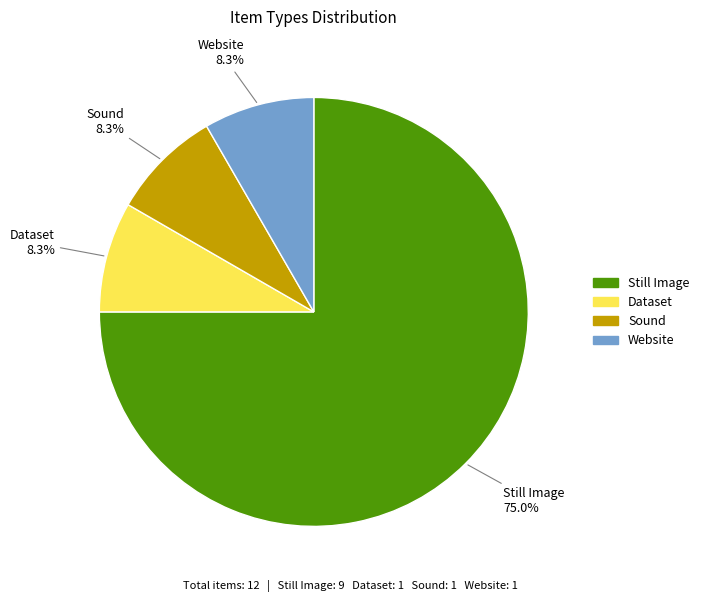

True or false: Website accounts for 1% of the total.

False